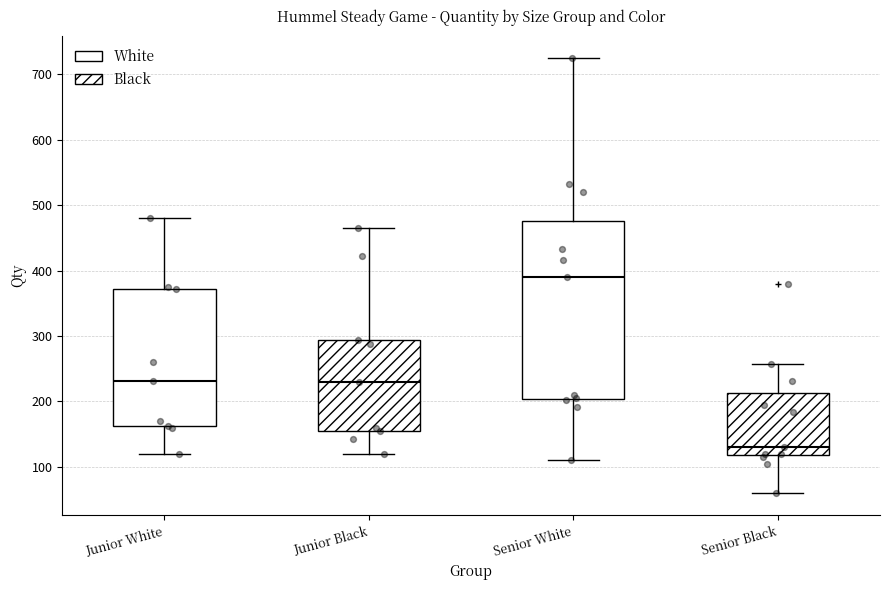

Which box's median line is the highest?

Senior White